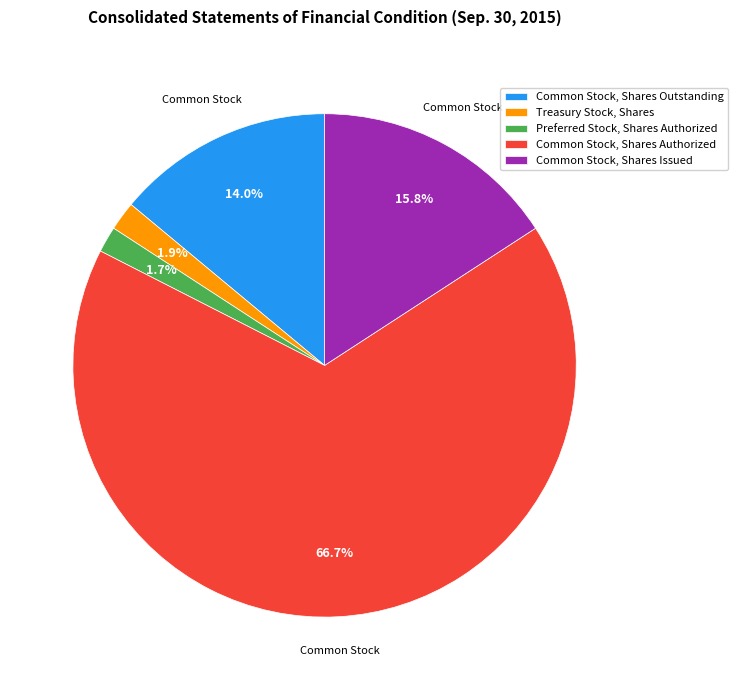

Which category has the biggest portion of the pie?

Common Stock, Shares Authorized